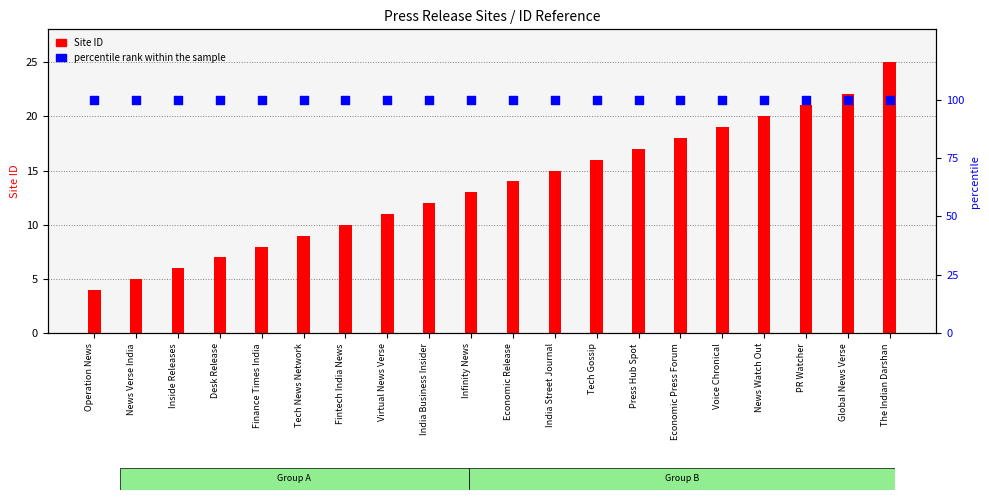

Which series contains the highest Y value?

percentile rank within the sample